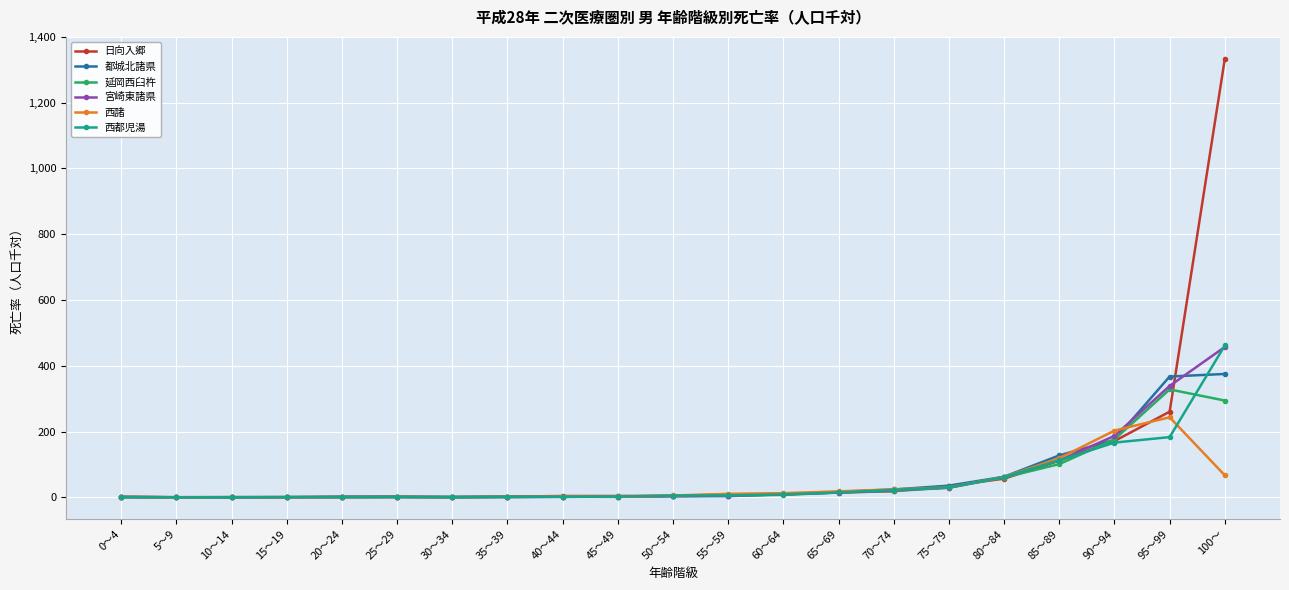

Count the number of categories in the chart.

21